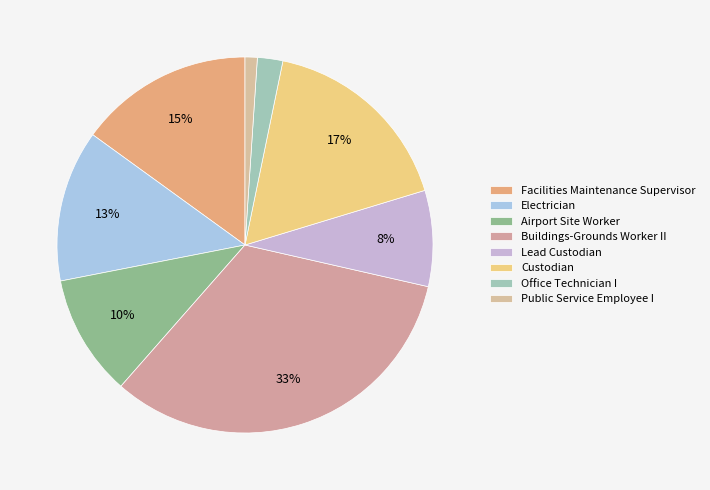

How many slices are in this pie chart?

8